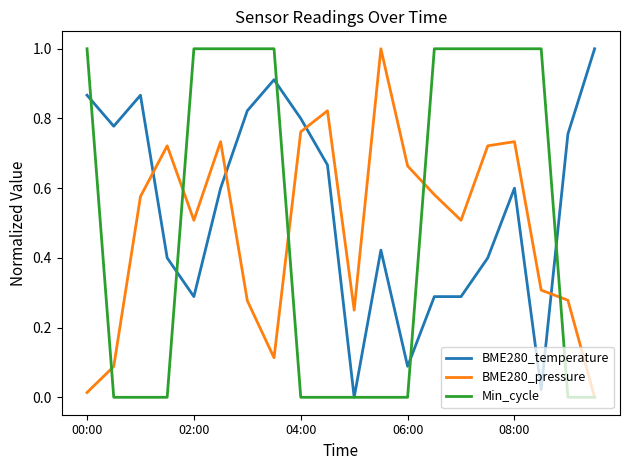

True or false: Min_cycle and BME280_temperature intersect in this chart.

True